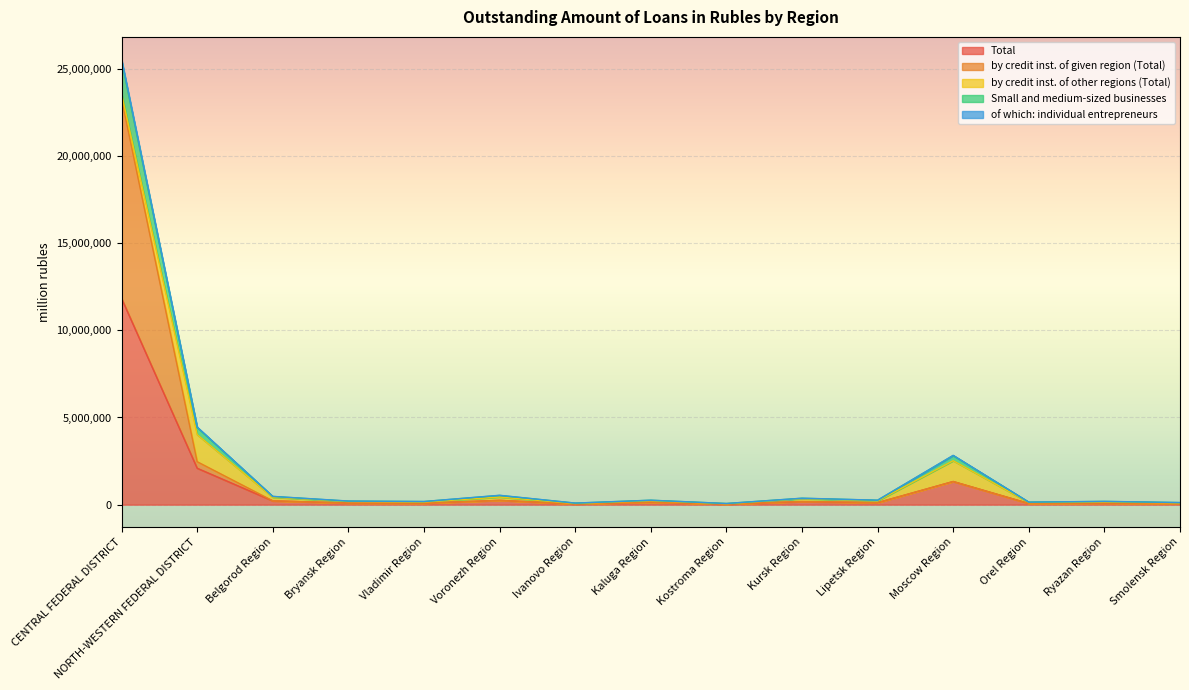

True or false: of which: individual entrepreneurs has more than 0 points higher than both neighbors.

True